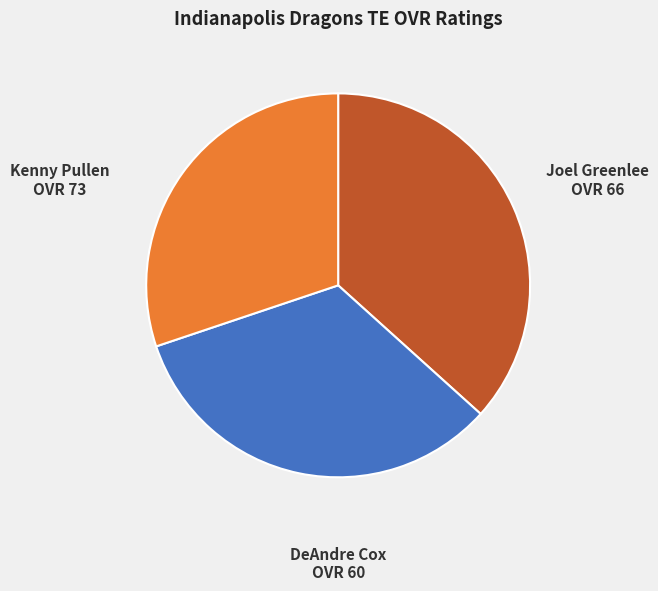

Is there a majority slice in this chart?

No